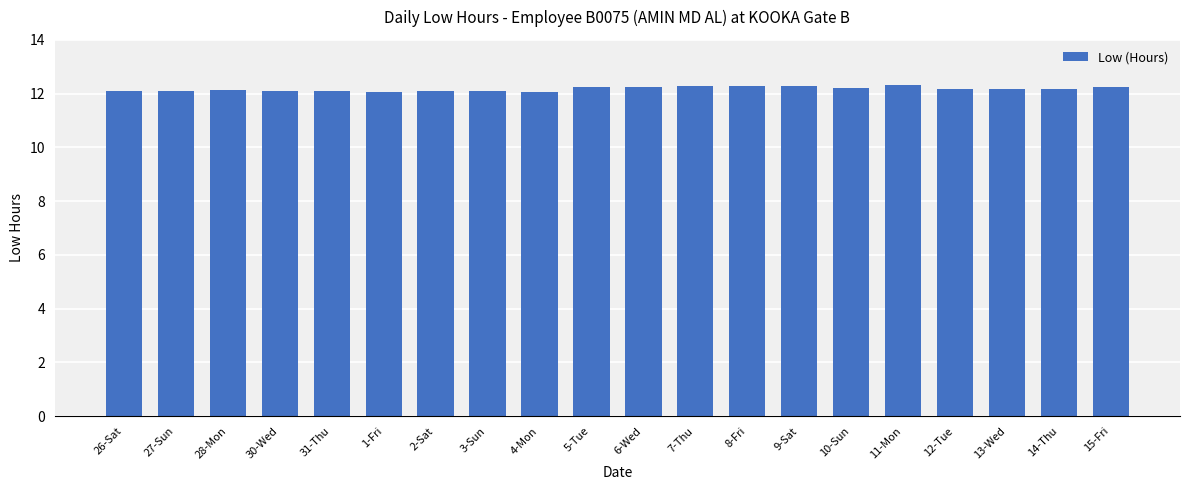

The value at 27-Sun is 12.1. True or false?

True